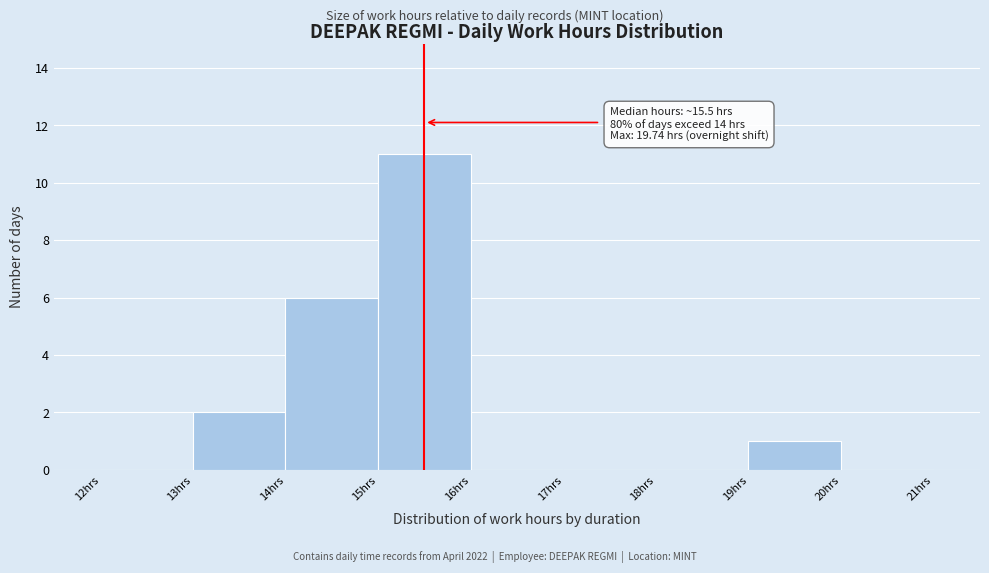

Which range on the x-axis has the tallest bar?

15 to 16